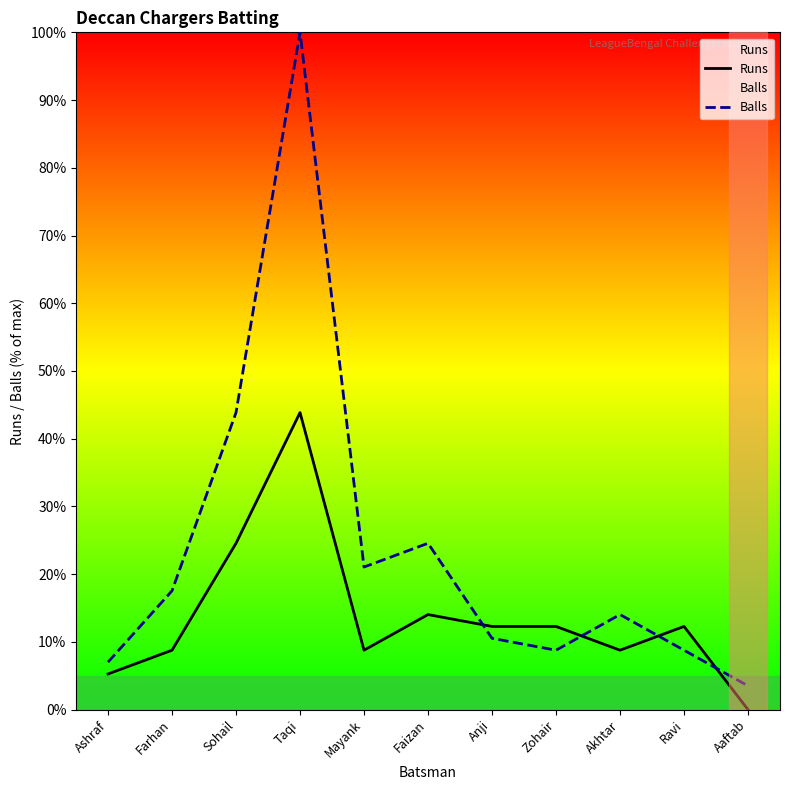

At which category does Runs reach its first local peak?

Taqi